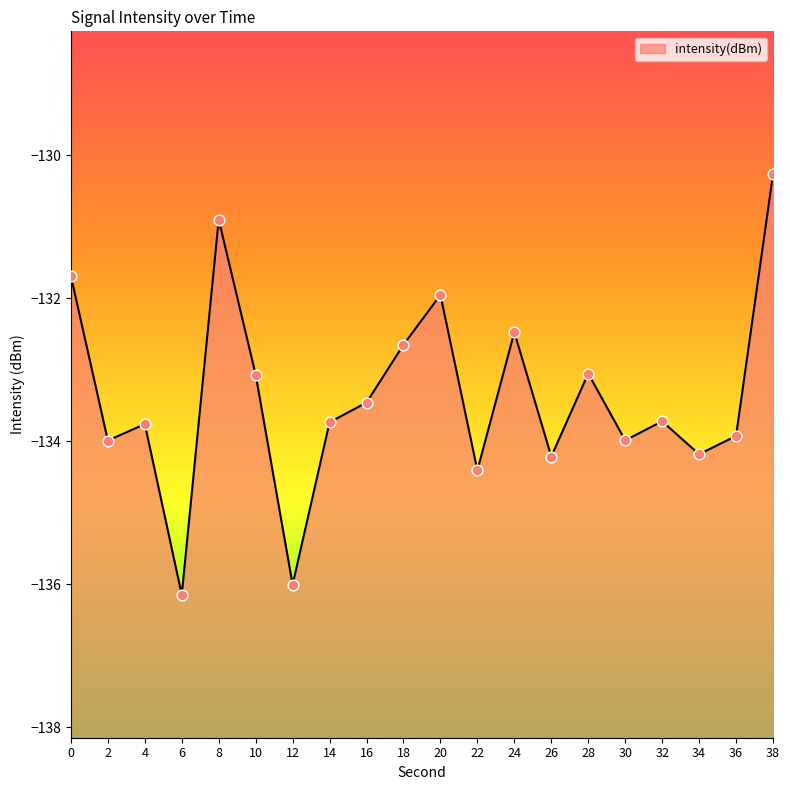

What is the change in value from 22 to 32?

+0.7